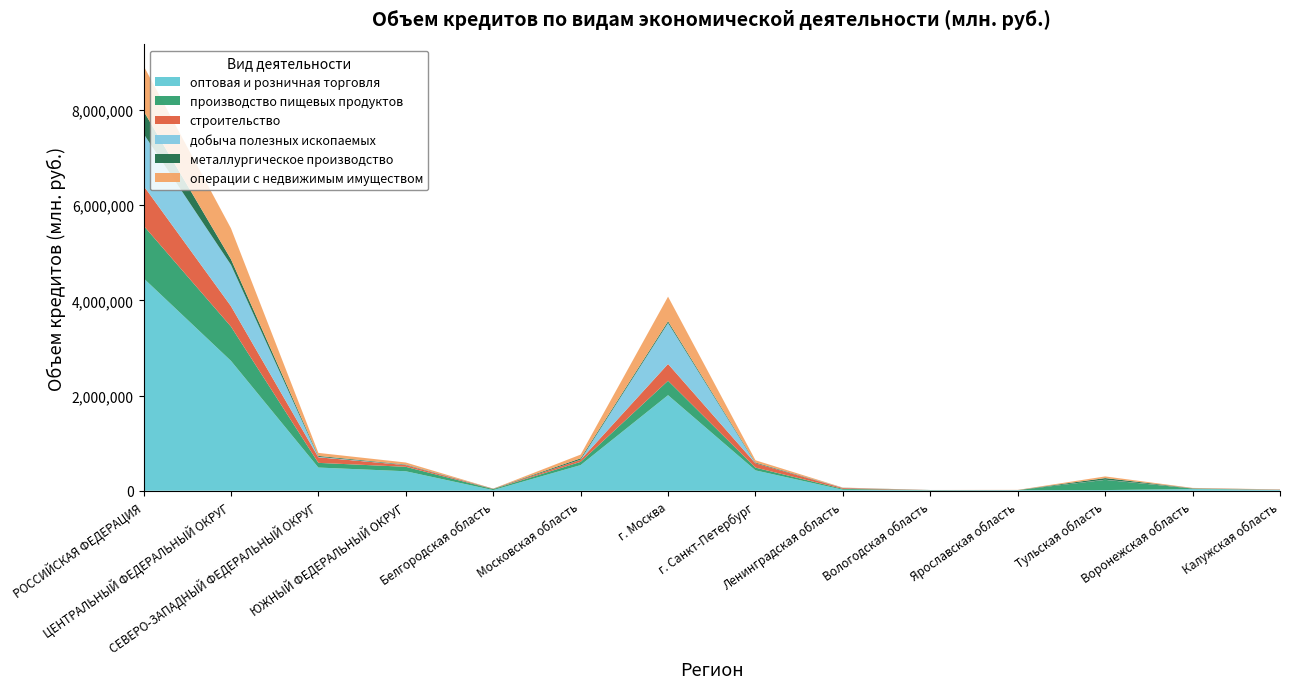

Reading left to right, extract all data points from this chart.

оптовая и розничная торговля: РОССИЙСКАЯ ФЕДЕРАЦИЯ=4465992	ЦЕНТРАЛЬНЫЙ ФЕДЕРАЛЬНЫЙ ОКРУГ=2730205	СЕВЕРО-ЗАПАДНЫЙ ФЕДЕРАЛЬНЫЙ ОКРУГ=487424	ЮЖНЫЙ ФЕДЕРАЛЬНЫЙ ОКРУГ=409483	Белгородская область=13075	Московская область=539388	г. Москва=2008293	г. Санкт-Петербург=428174	Ленинградская область=20800	Вологодская область=7861	Ярославская область=12528	Тульская область=14299	Воронежская область=34218	Калужская область=16746
производство пищевых продуктов: РОССИЙСКАЯ ФЕДЕРАЦИЯ=1104869	ЦЕНТРАЛЬНЫЙ ФЕДЕРАЛЬНЫЙ ОКРУГ=720559	СЕВЕРО-ЗАПАДНЫЙ ФЕДЕРАЛЬНЫЙ ОКРУГ=98368	ЮЖНЫЙ ФЕДЕРАЛЬНЫЙ ОКРУГ=93668	Белгородская область=21643	Московская область=67616	г. Москва=303003	г. Санкт-Петербург=57608	Ленинградская область=18694	Вологодская область=4210	Ярославская область=536	Тульская область=214736	Воронежская область=13092	Калужская область=396
строительство: РОССИЙСКАЯ ФЕДЕРАЦИЯ=838482	ЦЕНТРАЛЬНЫЙ ФЕДЕРАЛЬНЫЙ ОКРУГ=428934	СЕВЕРО-ЗАПАДНЫЙ ФЕДЕРАЛЬНЫЙ ОКРУГ=117297	ЮЖНЫЙ ФЕДЕРАЛЬНЫЙ ОКРУГ=36427	Белгородская область=5251	Московская область=43857	г. Москва=352702	г. Санкт-Петербург=90010	Ленинградская область=17845	Вологодская область=1544	Ярославская область=2429	Тульская область=1558	Воронежская область=5561	Калужская область=4756
добыча полезных ископаемых: РОССИЙСКАЯ ФЕДЕРАЦИЯ=1092705	ЦЕНТРАЛЬНЫЙ ФЕДЕРАЛЬНЫЙ ОКРУГ=868271	СЕВЕРО-ЗАПАДНЫЙ ФЕДЕРАЛЬНЫЙ ОКРУГ=9803	ЮЖНЫЙ ФЕДЕРАЛЬНЫЙ ОКРУГ=3954	Белгородская область=427	Московская область=2441	г. Москва=862566	г. Санкт-Петербург=1971	Ленинградская область=4152	Вологодская область=0	Ярославская область=0	Тульская область=1938	Воронежская область=240	Калужская область=105
металлургическое производство: РОССИЙСКАЯ ФЕДЕРАЦИЯ=478151	ЦЕНТРАЛЬНЫЙ ФЕДЕРАЛЬНЫЙ ОКРУГ=117471	СЕВЕРО-ЗАПАДНЫЙ ФЕДЕРАЛЬНЫЙ ОКРУГ=19347	ЮЖНЫЙ ФЕДЕРАЛЬНЫЙ ОКРУГ=8509	Белгородская область=3081	Московская область=28073	г. Москва=35326	г. Санкт-Петербург=14781	Ленинградская область=1395	Вологодская область=2054	Ярославская область=338	Тульская область=33550	Воронежская область=1611	Калужская область=2812
операции с недвижимым имуществом: РОССИЙСКАЯ ФЕДЕРАЦИЯ=951679	ЦЕНТРАЛЬНЫЙ ФЕДЕРАЛЬНЫЙ ОКРУГ=649564	СЕВЕРО-ЗАПАДНЫЙ ФЕДЕРАЛЬНЫЙ ОКРУГ=62985	ЮЖНЫЙ ФЕДЕРАЛЬНЫЙ ОКРУГ=41508	Белгородская область=1146	Московская область=78049	г. Москва=516498	г. Санкт-Петербург=48026	Ленинградская область=4009	Вологодская область=226	Ярославская область=2479	Тульская область=34967	Воронежская область=4932	Калужская область=3348